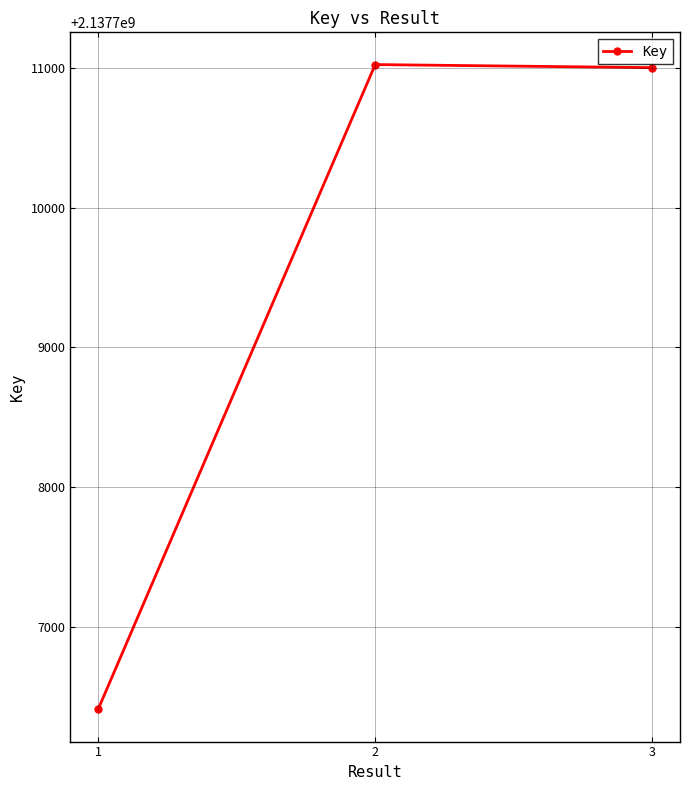

The chart shows a value of 538528109 at 1. True or false?

False